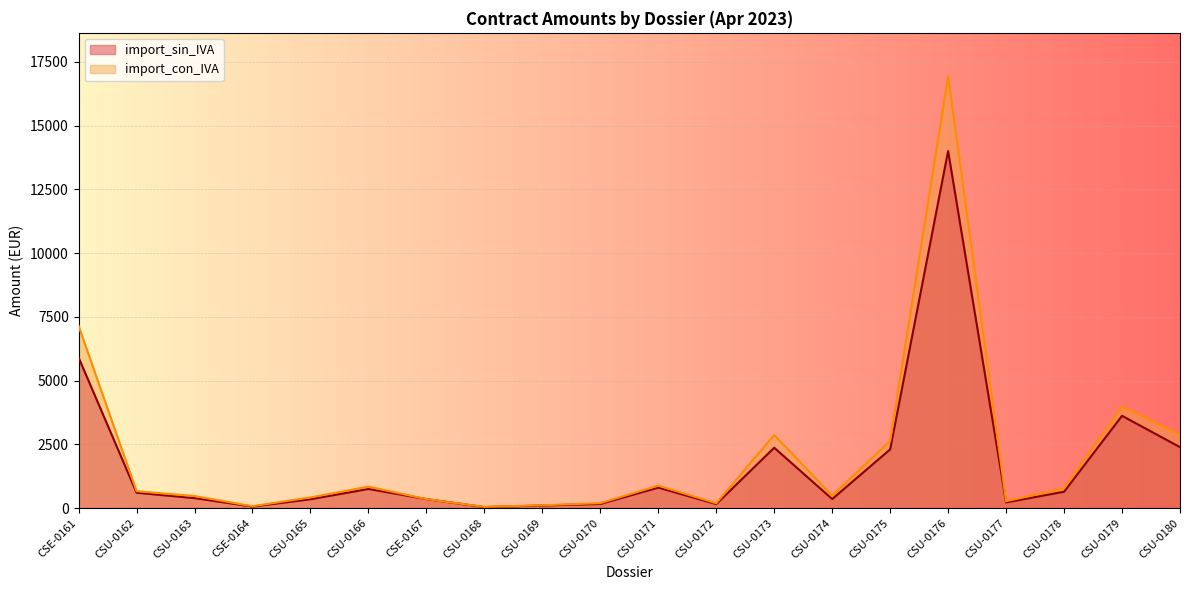

How many lines are shown in the chart?

2